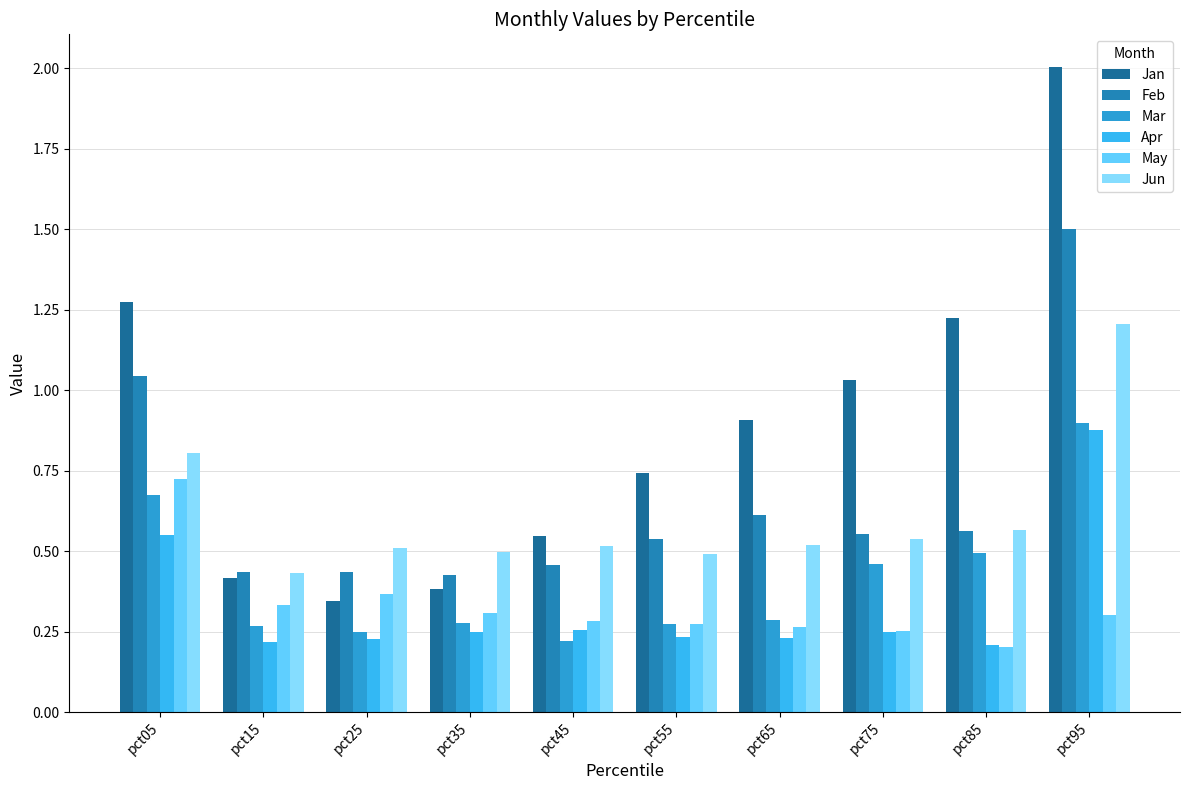

What is the sum of all Apr values?

3.3